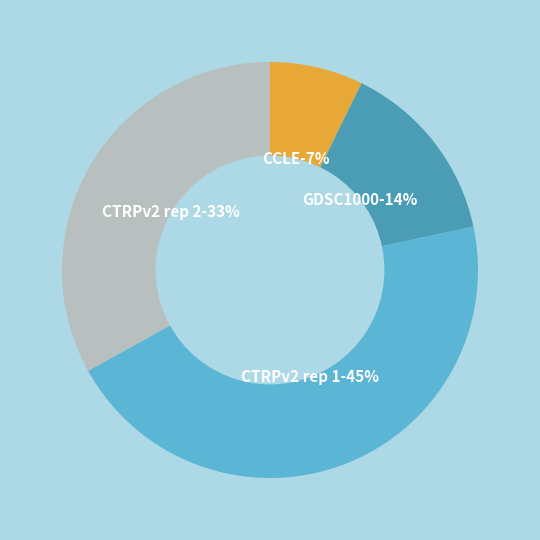

What percentage is the GDSC1000 slice, to the nearest percent?

14%